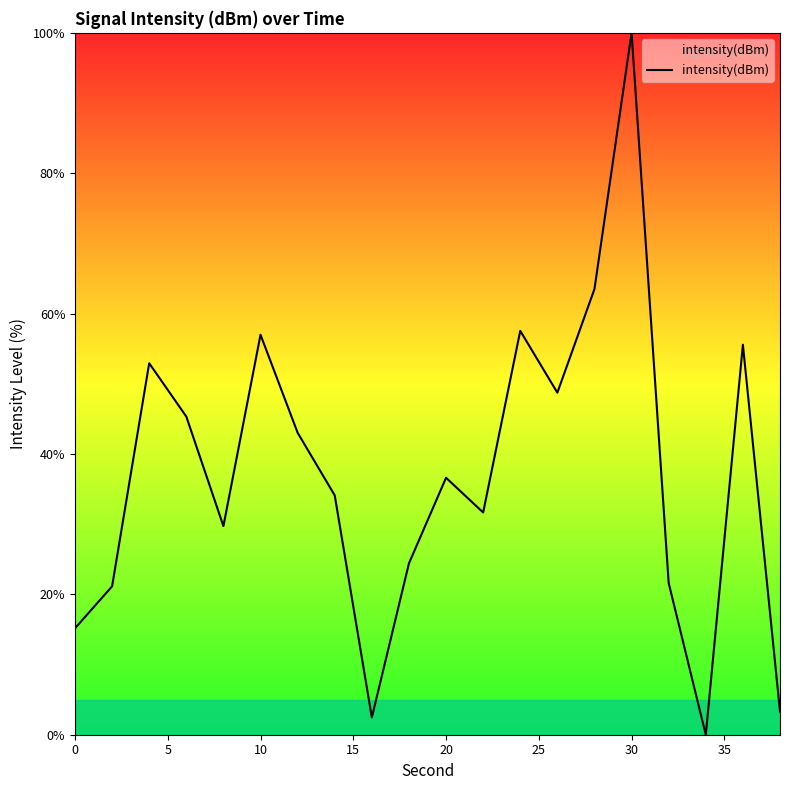

What is the greatest value displayed?

100.0